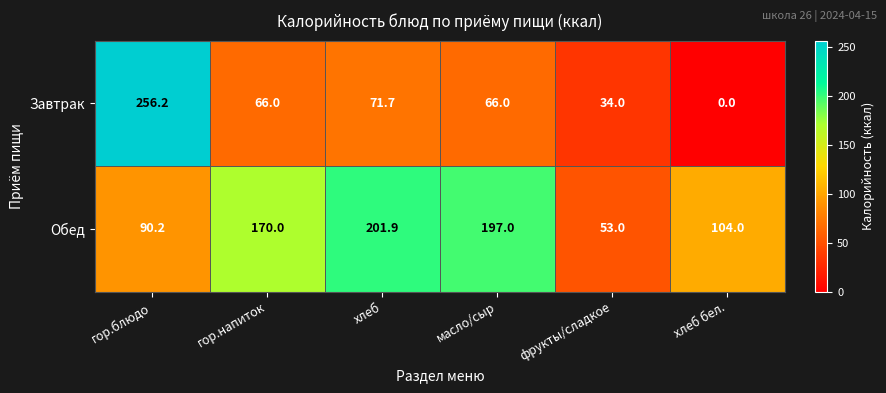

At how many categories does at least one series exceed 255?

1